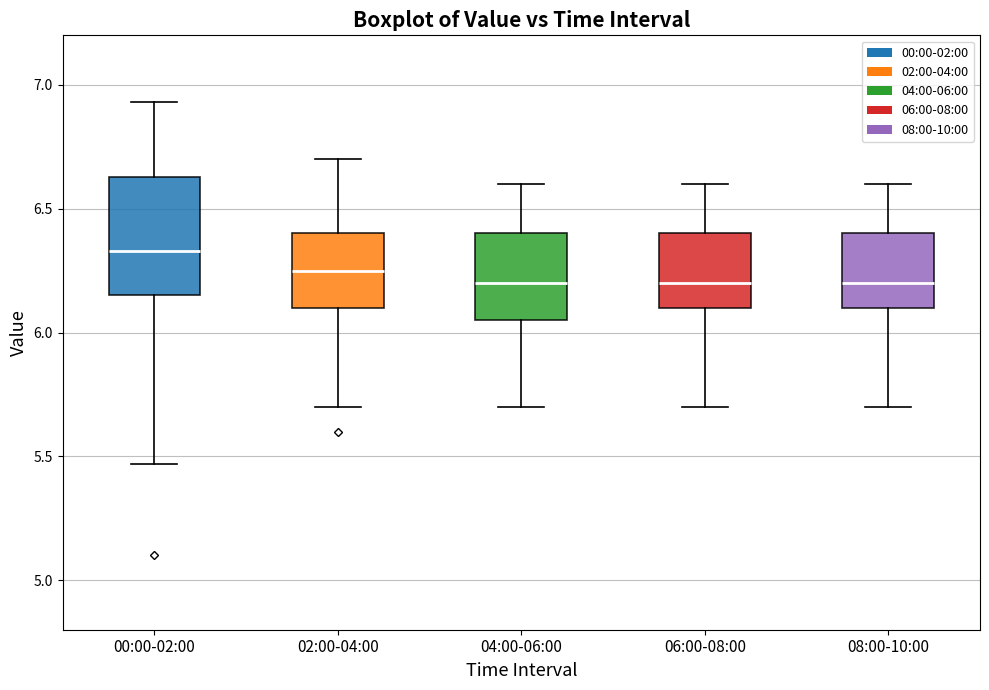

Where is the upper edge of the box for 00:00-02:00 on the y-axis? The values are not printed on the chart, so give them approximately, as read against the axis.

6.65